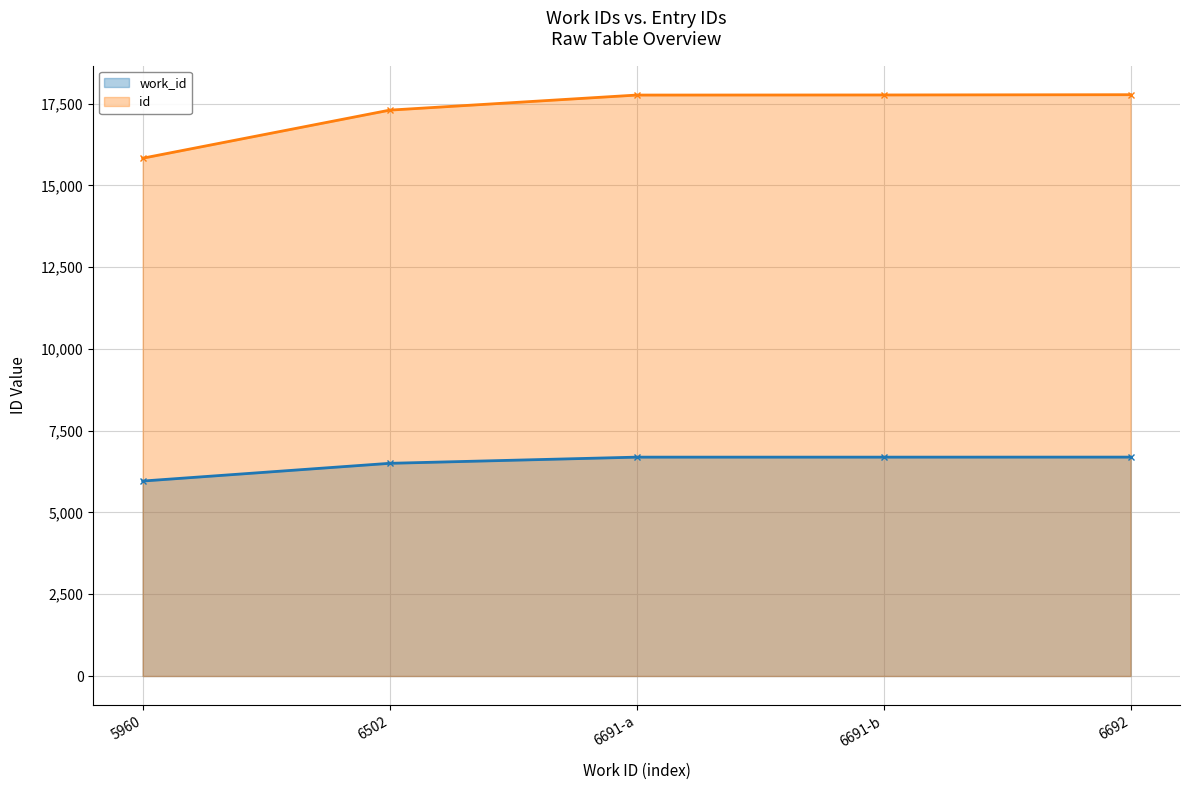

Which label corresponds to the smallest value in the chart?

5960